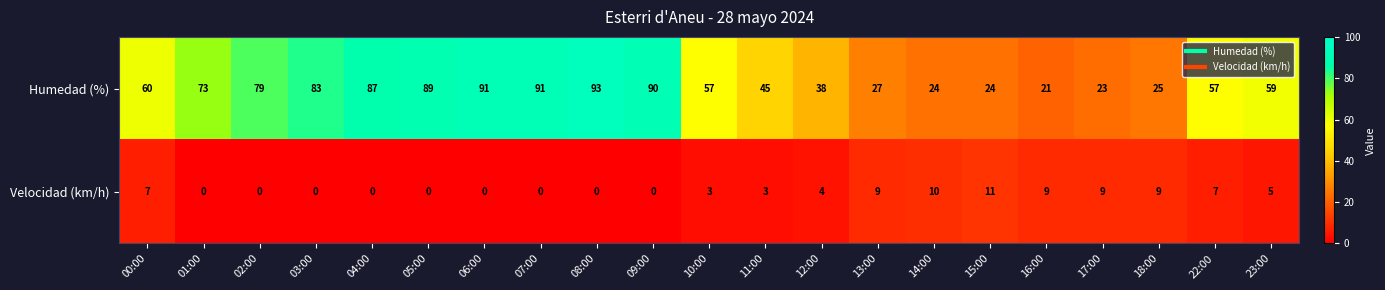

At which label does Humedad (%) first exceed 59?

00:00